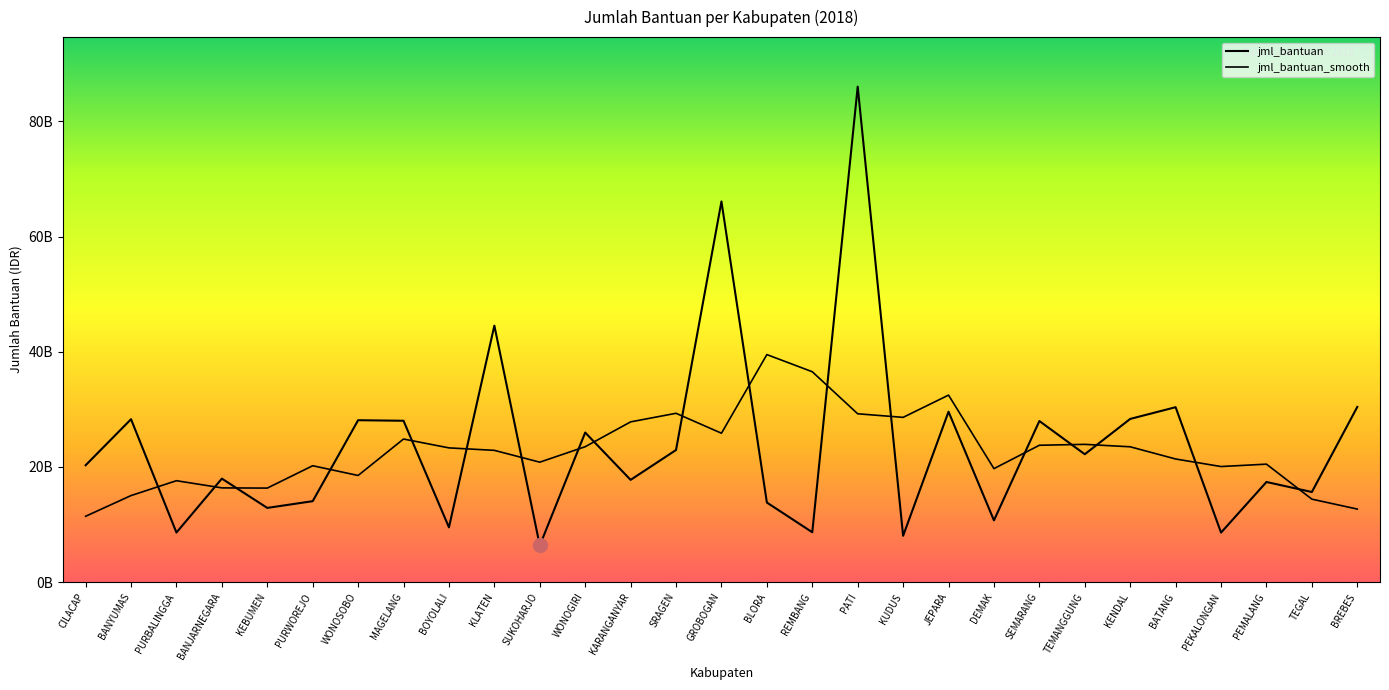

Reading right to left, what are all the values shown in this chart?

BREBES=30420000000	TEGAL=15655000000	PEMALANG=17393756000	PEKALONGAN=8610000000	BATANG=30375808000	KENDAL=28341459000	TEMANGGUNG=22211413000	SEMARANG=27974790000	DEMAK=10728323000	JEPARA=29595105000	KUDUS=8055000000	PATI=86012002000	REMBANG=8670000000	BLORA=13828000000	GROBOGAN=66081638000	SRAGEN=22946142000	KARANGANYAR=17761000000	WONOGIRI=25975000000	SUKOHARJO=6375000000	KLATEN=44535000000	BOYOLALI=9520000000	MAGELANG=28021417000	WONOSOBO=28117500000	PURWOREJO=14065000000	KEBUMEN=12895000000	BANJARNEGARA=17978671000	PURBALINGGA=8620000000	BANYUMAS=28289920000	CILACAP=20297822000